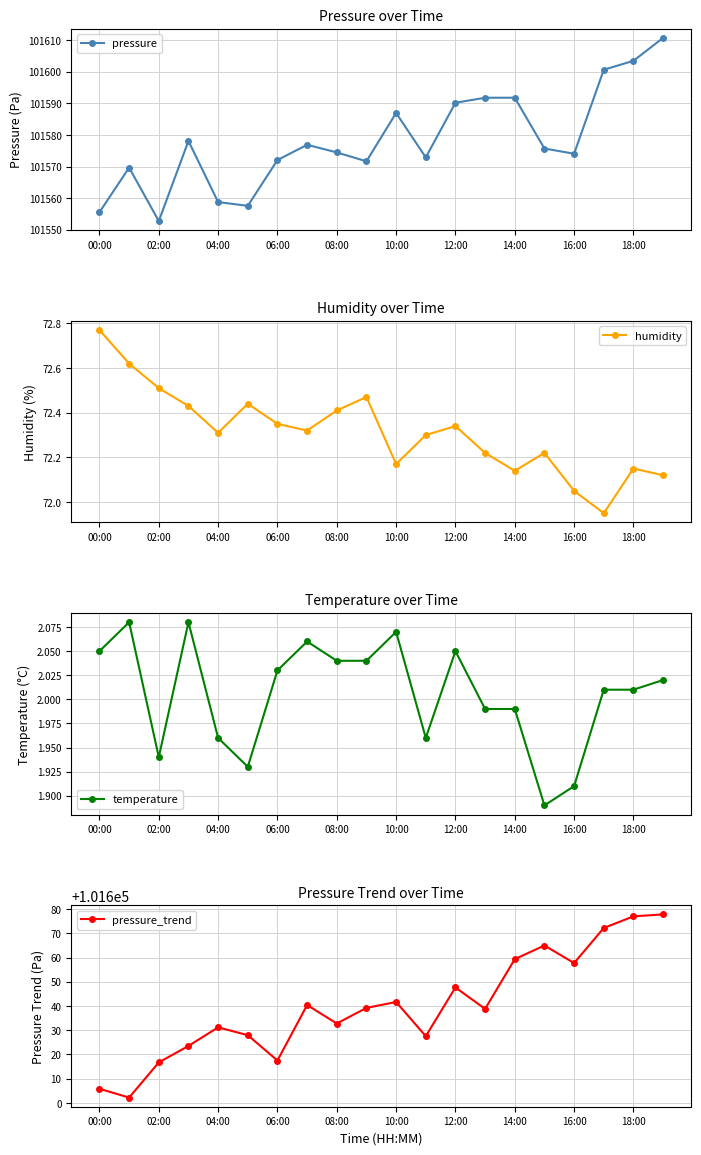

At how many categories does at least one series exceed 90019?

20